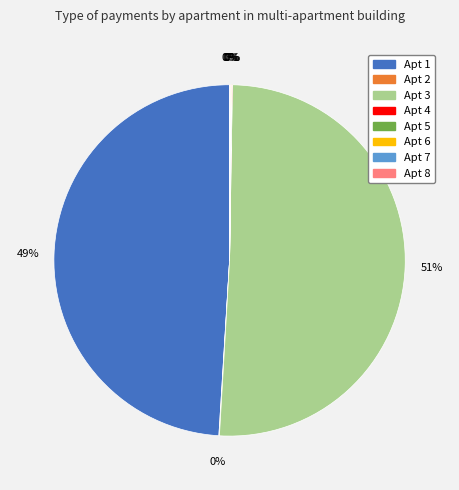

Is there a majority slice in this chart?

Yes